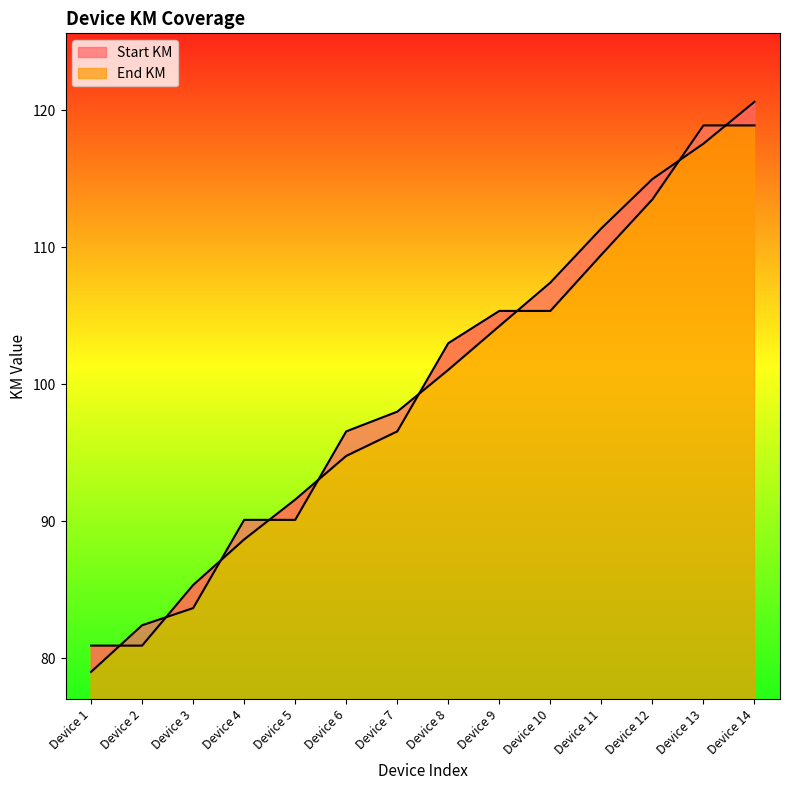

Reading left to right, extract all data points from this chart.

Start KM: Device 1=79.0	Device 2=82.4	Device 3=83.7	Device 4=90.1	Device 5=90.1	Device 6=96.6	Device 7=98.0	Device 8=101.1	Device 9=104.2	Device 10=107.4	Device 11=111.4	Device 12=115.0	Device 13=117.6	Device 14=120.6
End KM: Device 1=80.9	Device 2=80.9	Device 3=85.3	Device 4=88.7	Device 5=91.6	Device 6=94.8	Device 7=96.6	Device 8=103.0	Device 9=105.4	Device 10=105.4	Device 11=109.5	Device 12=113.5	Device 13=118.9	Device 14=118.9